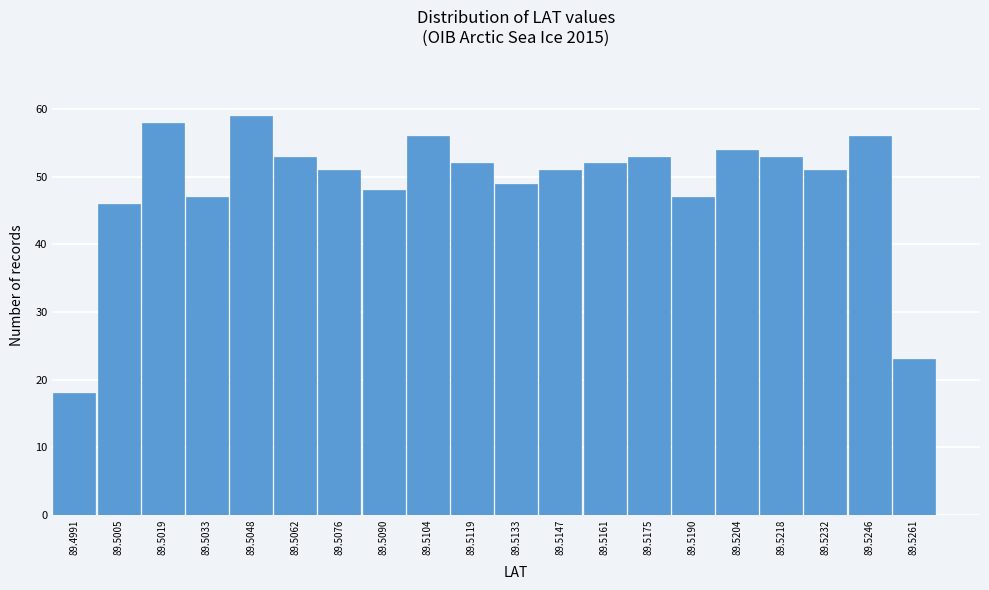

Reading left to right, list all the values displayed in this chart.

89.4991=18	89.5005=46	89.5019=58	89.5033=47	89.5048=59	89.5062=53	89.5076=51	89.5090=48	89.5104=56	89.5119=52	89.5133=49	89.5147=51	89.5161=52	89.5175=53	89.5190=47	89.5204=54	89.5218=53	89.5232=51	89.5246=56	89.5261=23